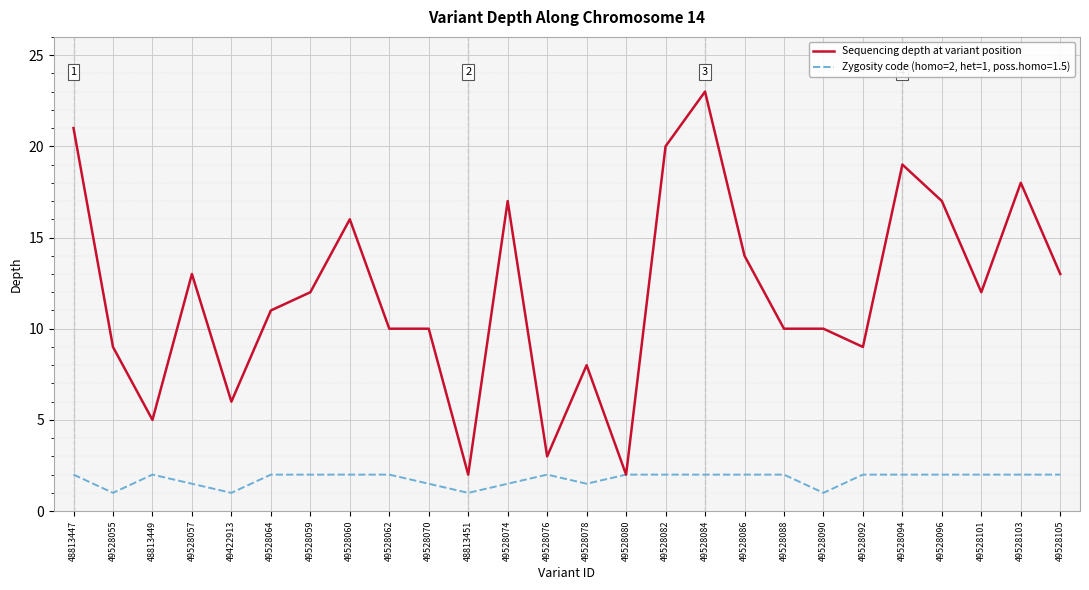

Which series has the widest spread of values?

Sequencing depth at variant position